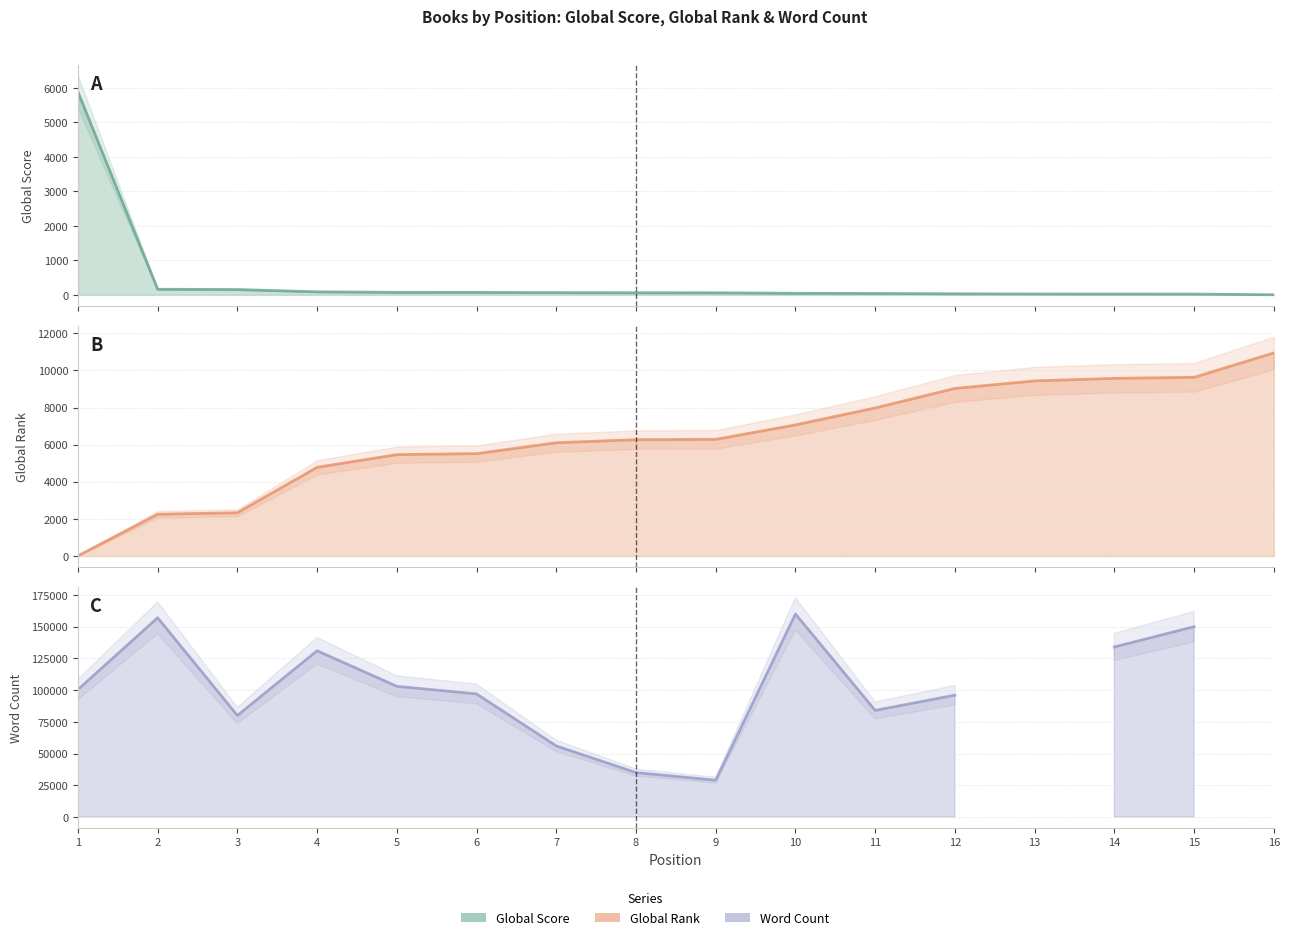

Where does the Global Score (line) series first go above 62?

1